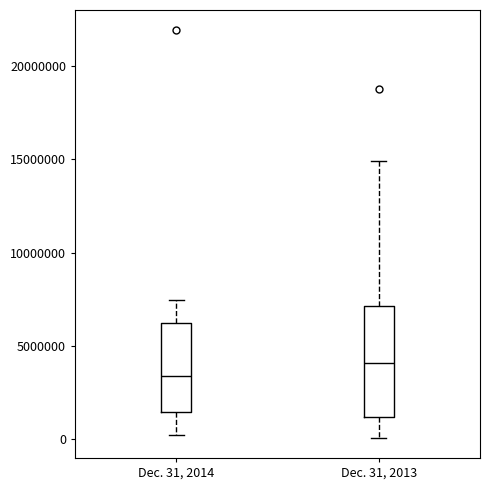

Where does the upper whisker of the box for Dec. 31, 2013 end on the y-axis? The values are not printed on the chart, so give them approximately, as read against the axis.

15000000